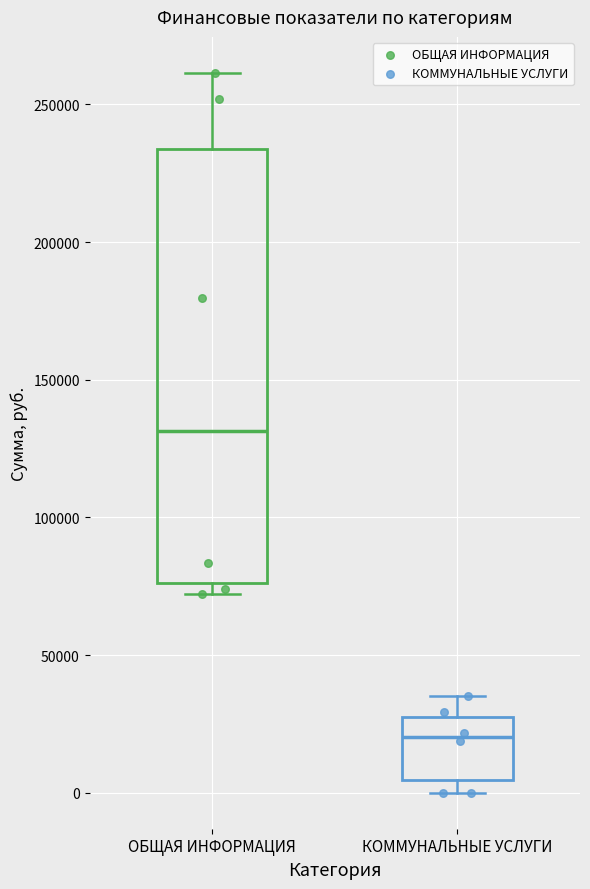

Reading left to right, read every box against the y-axis: the position of its median line, the range the box covers, and the ends of its whiskers. The values are not printed on the chart, so give them approximately, as read against the axis.

ОБЩАЯ ИНФОРМАЦИЯ: median 130000, box 75000 to 235000, whiskers 70000 to 260000
КОММУНАЛЬНЫЕ УСЛУГИ: median 20000, box 5000 to 30000, whiskers 0 to 35000